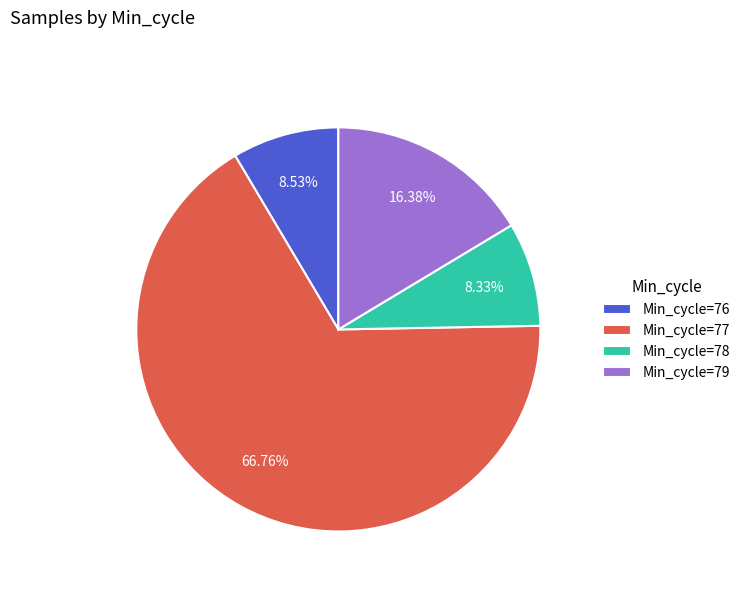

Does any single category account for the majority?

Yes